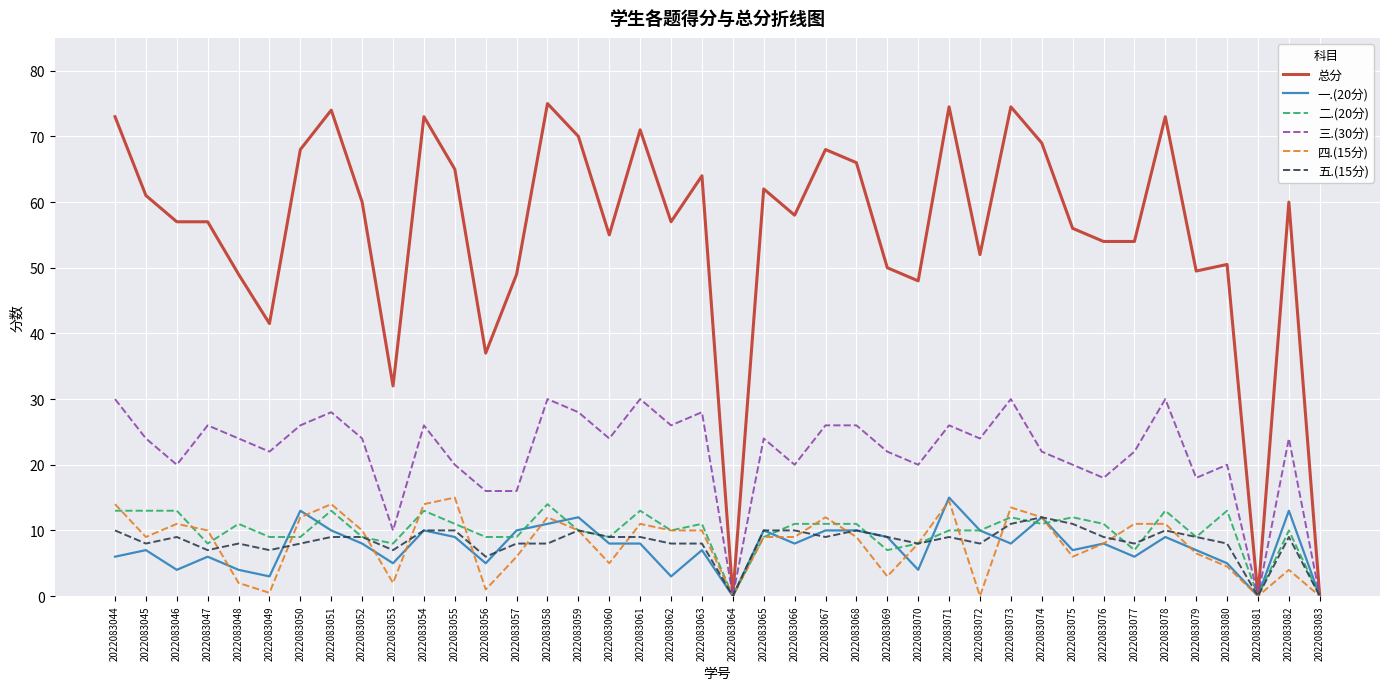

What is the maximum value for 一.(20分)?

15.0